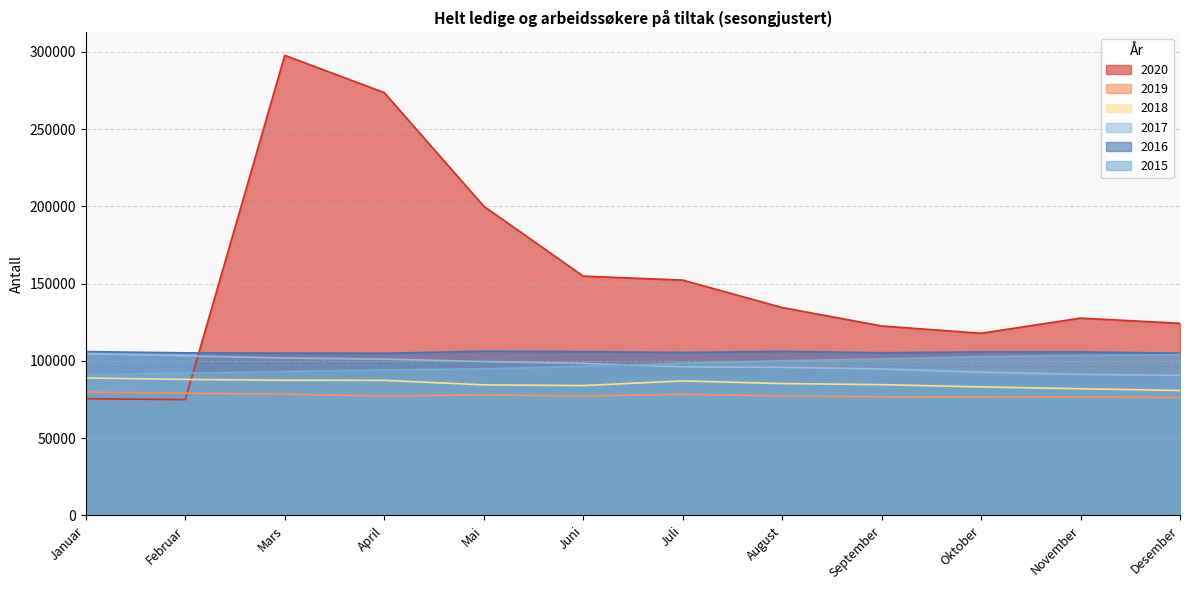

What is the difference between the 2020 values at Februar and Desember?

49388